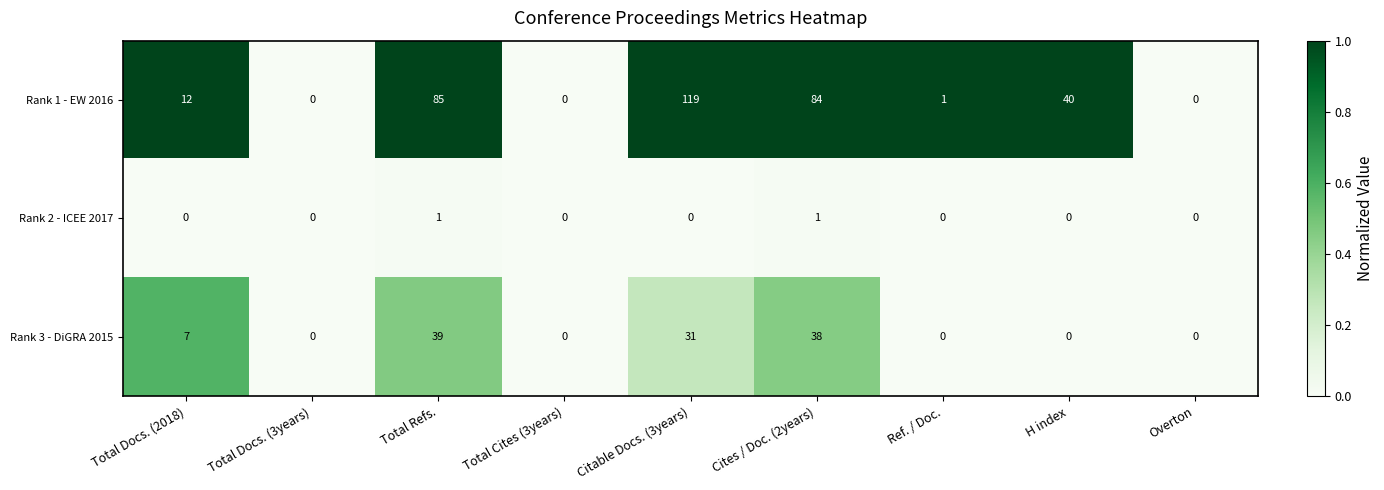

Reading left to right, list all the values displayed in this chart.

Rank 1 - EW 2016: Total Docs. (2018)=12	Total Docs. (3years)=0	Total Refs.=85	Total Cites (3years)=0	Citable Docs. (3years)=119	Cites / Doc. (2years)=84	Ref. / Doc.=1	H index=40	Overton=0
Rank 2 - ICEE 2017: Total Docs. (2018)=0	Total Docs. (3years)=0	Total Refs.=1	Total Cites (3years)=0	Citable Docs. (3years)=0	Cites / Doc. (2years)=1	Ref. / Doc.=0	H index=0	Overton=0
Rank 3 - DiGRA 2015: Total Docs. (2018)=7	Total Docs. (3years)=0	Total Refs.=39	Total Cites (3years)=0	Citable Docs. (3years)=31	Cites / Doc. (2years)=38	Ref. / Doc.=0	H index=0	Overton=0